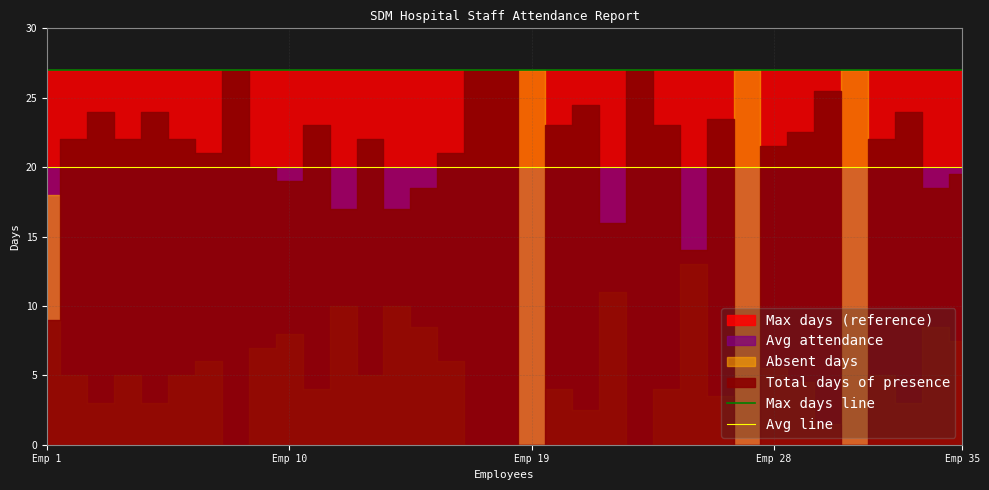

At which category is the sum across all series the highest?

Emp 1